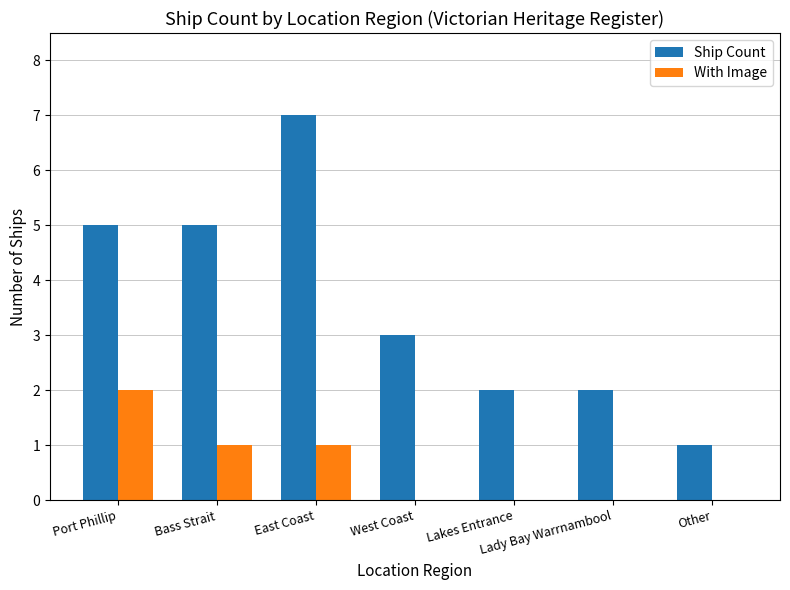

How many distinct data groups are displayed?

2